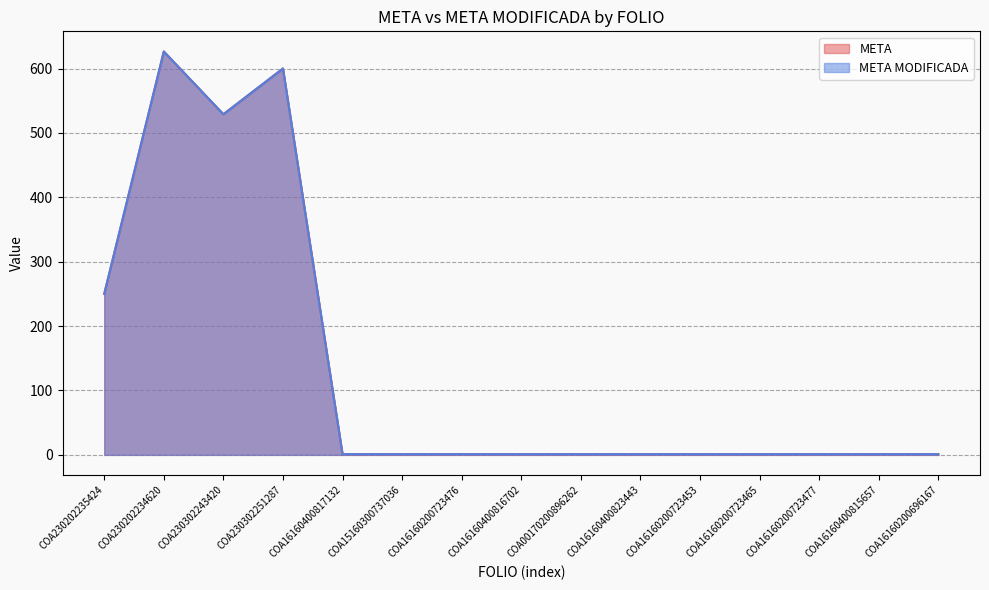

What are all the series names shown in the legend?

META, META MODIFICADA